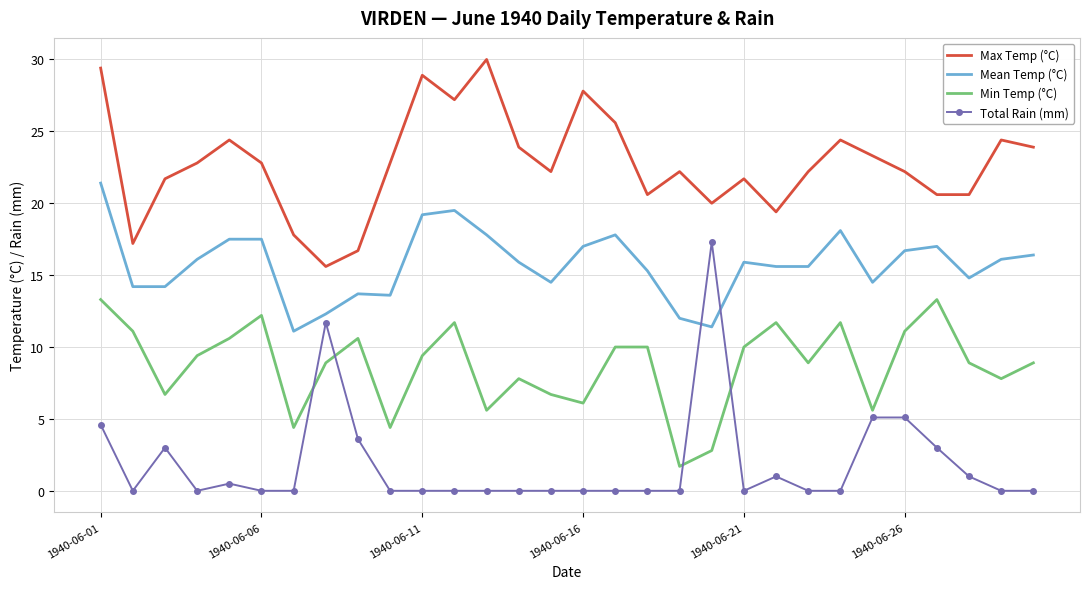

Rank the series by their average value, from highest to lowest.

Max Temp (°C), Mean Temp (°C), Min Temp (°C), Total Rain (mm)